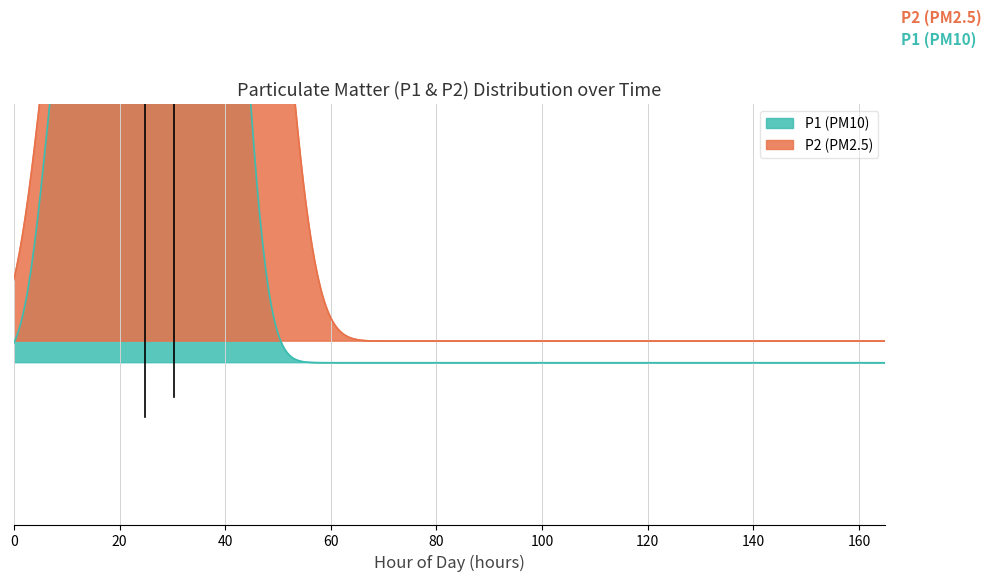

What are all the series names shown in the legend?

P1, P2